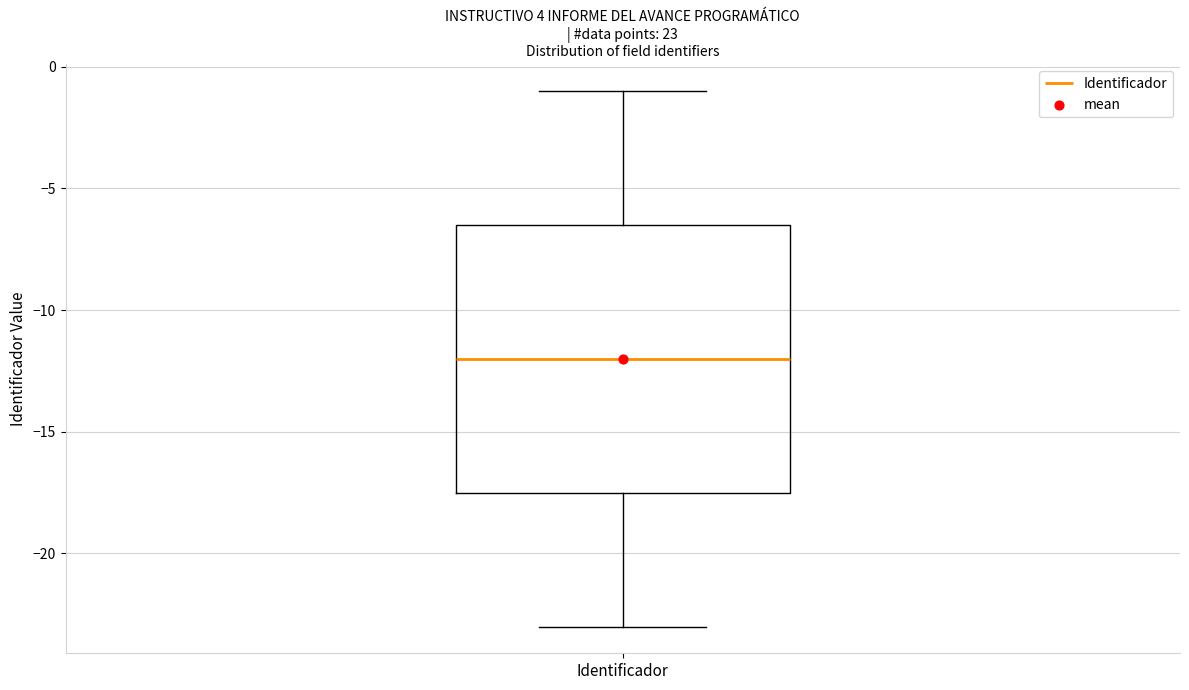

Where is the upper edge of the box for Identificador on the y-axis? The values are not printed on the chart, so give them approximately, as read against the axis.

-6.5